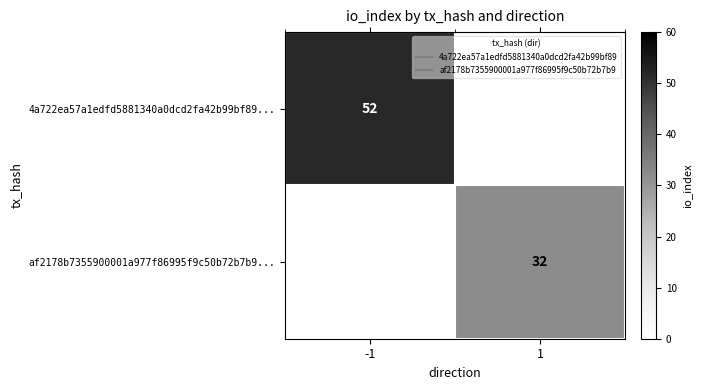

At 1, list the series in order from largest to smallest.

af2178b7355900001a977f86995f9c50b72b7b9..., 4a722ea57a1edfd5881340a0dcd2fa42b99bf89...